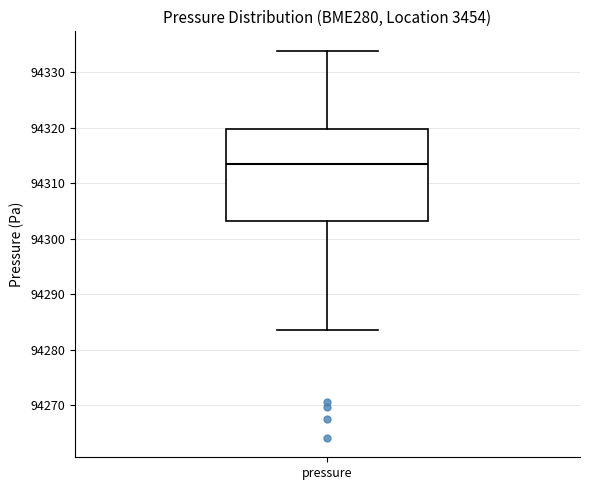

Transcribe this box plot: give where the median line is, the range the box spans, and where the two whiskers end, as read against the y-axis. The values are not printed on the chart, so give them approximately, as read against the axis.

median 94314, box 94303 to 94320, whiskers 94284 to 94334